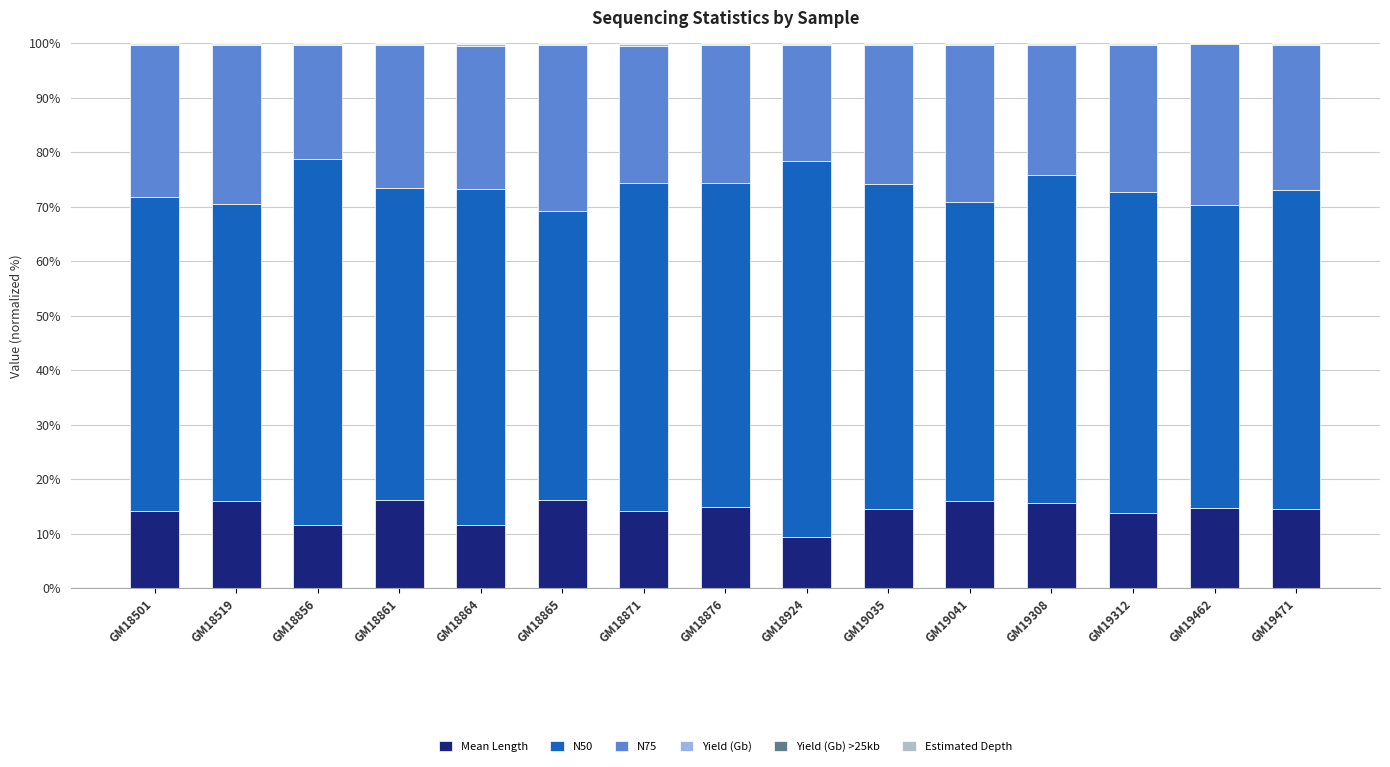

Count the number of categories in the chart.

15